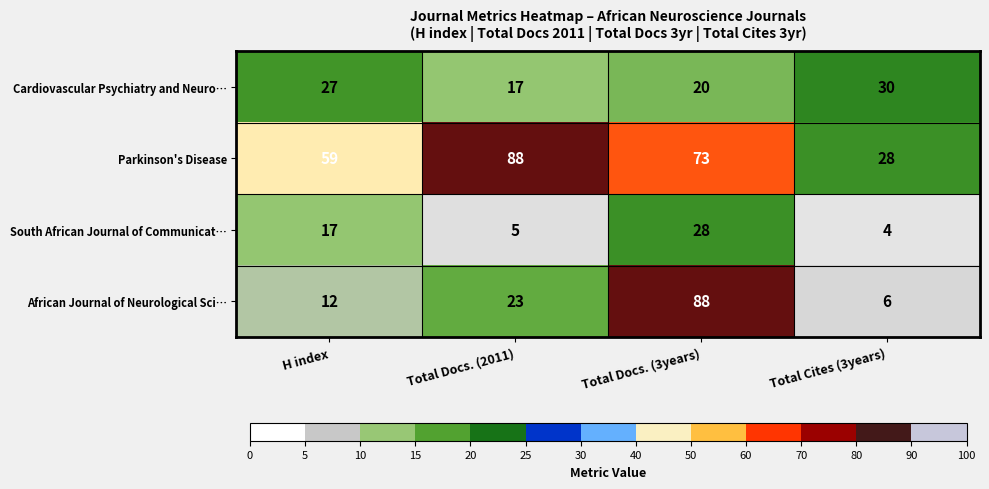

What is the maximum value for African Journal of Neurological Sci…?

88